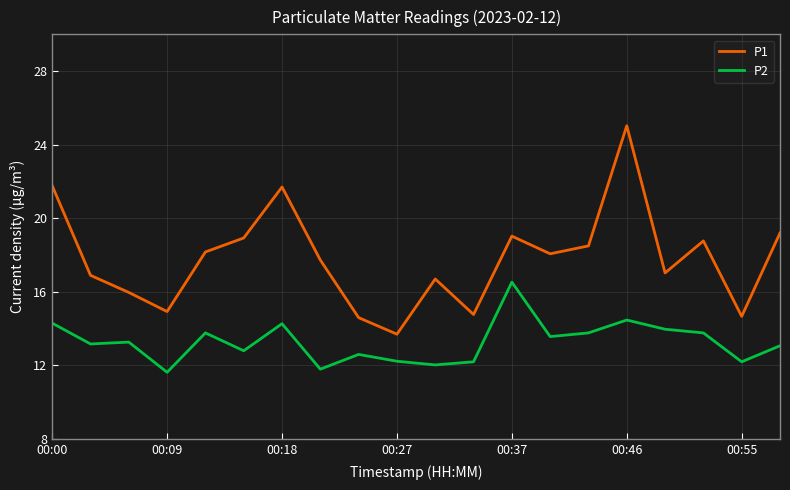

What is the difference between the maximum and minimum values in the P1 series?

11.3